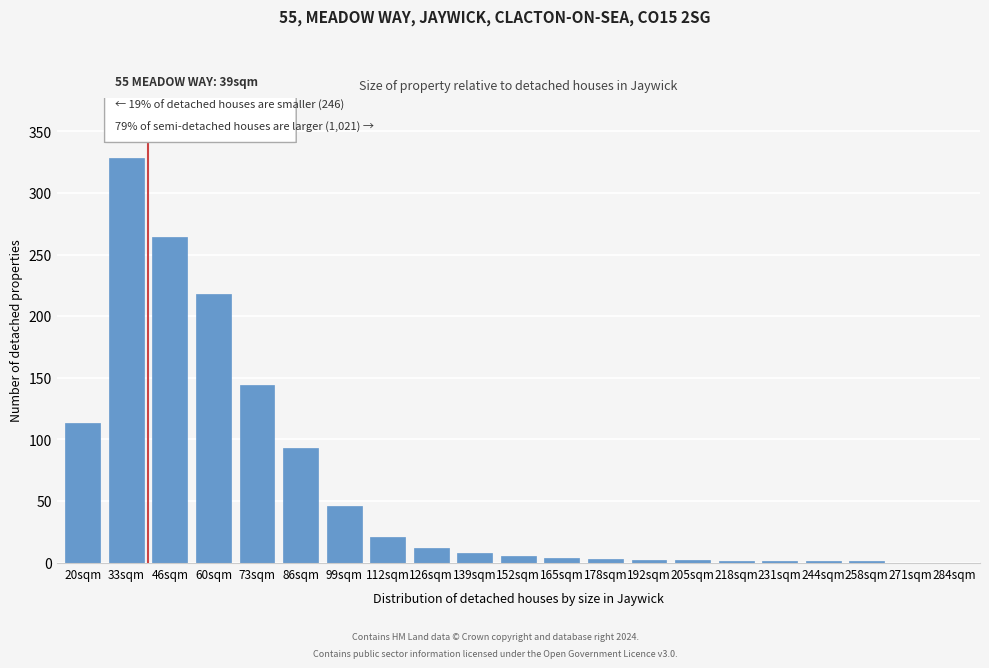

True or false: the data shows 197 at 271sqm.

False